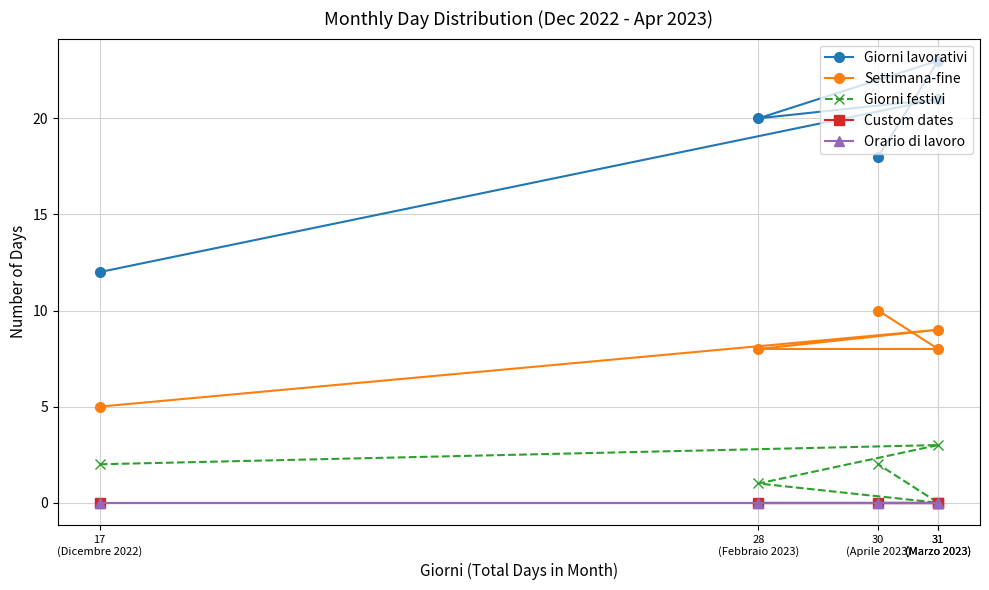

What is the difference between the Giorni festivi values at 31
(Marzo 2023) and 28
(Febbraio 2023)?

2